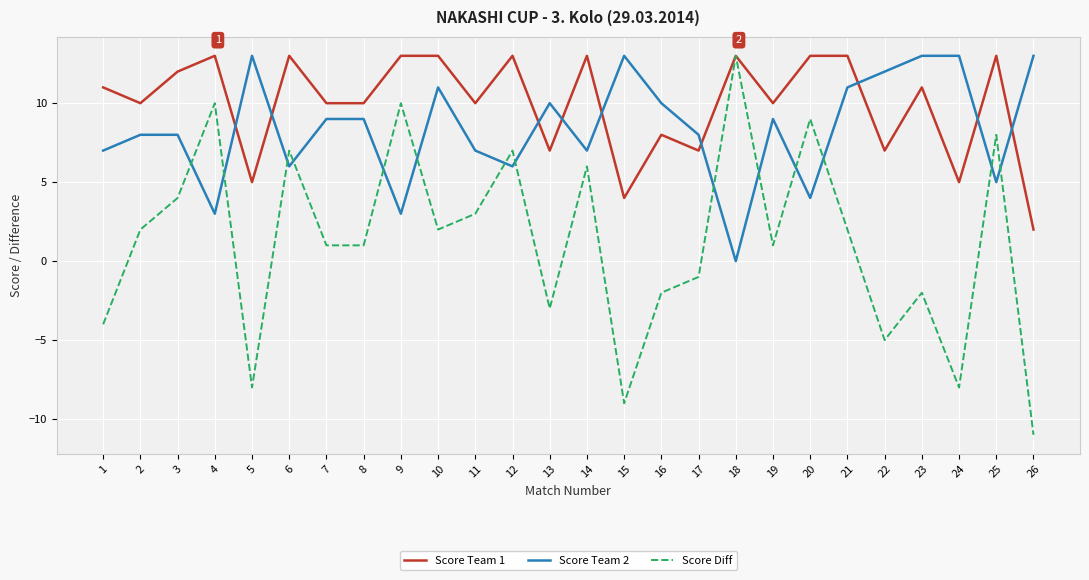

Which series has the largest total across all categories?

Score Team 1